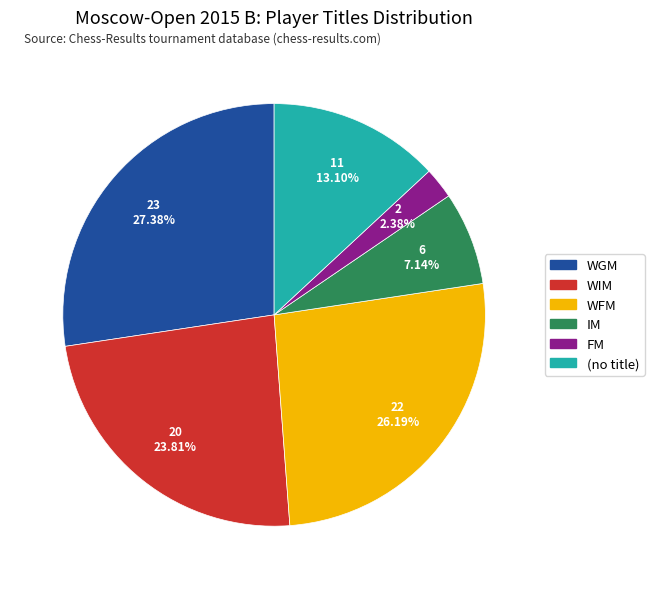

What is the ratio of the value at FM to the value at IM?

0.3